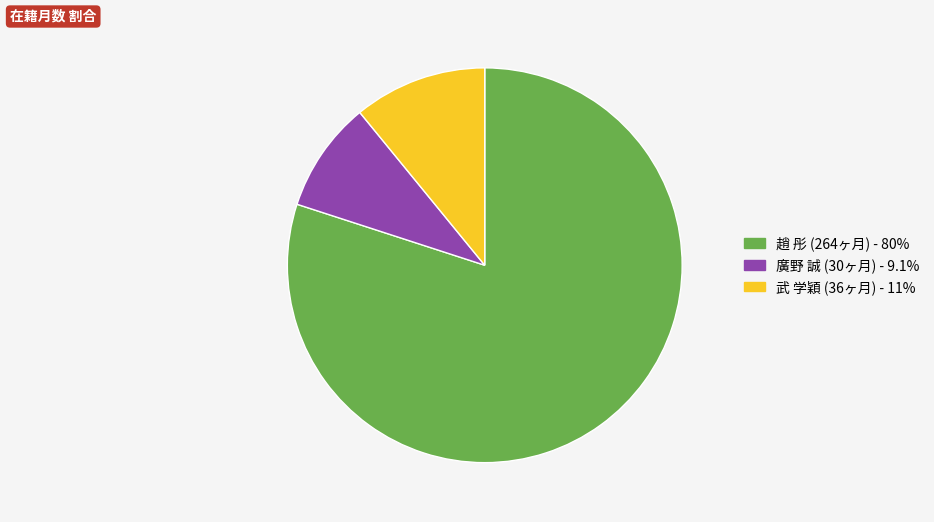

Does any single category account for the majority?

Yes